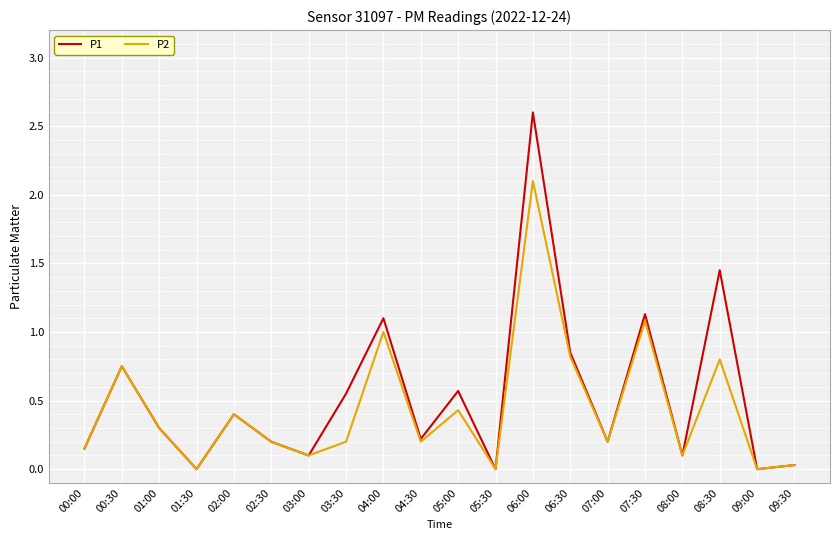

True or false: P2 has a value of 0.1 at 03:00.

True